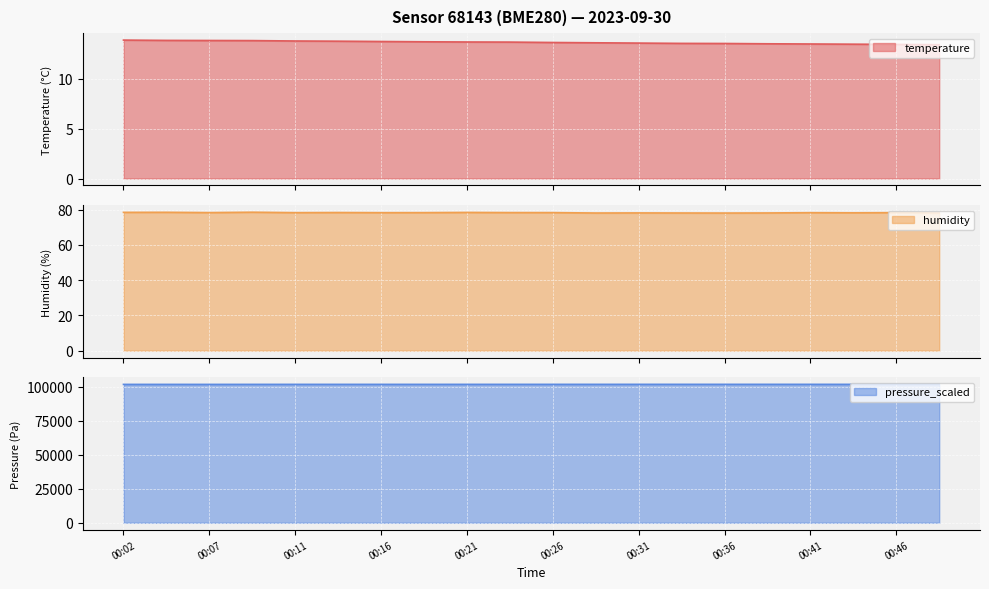

The value of humidity at 00:02 is 114.2. True or false?

False